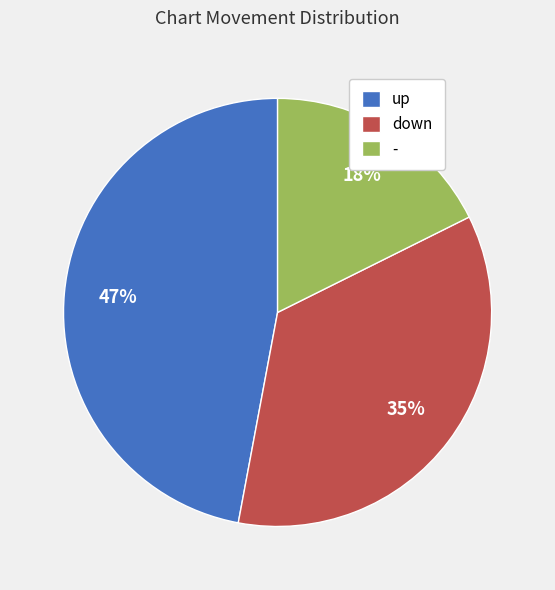

Which category has the biggest portion of the pie?

up